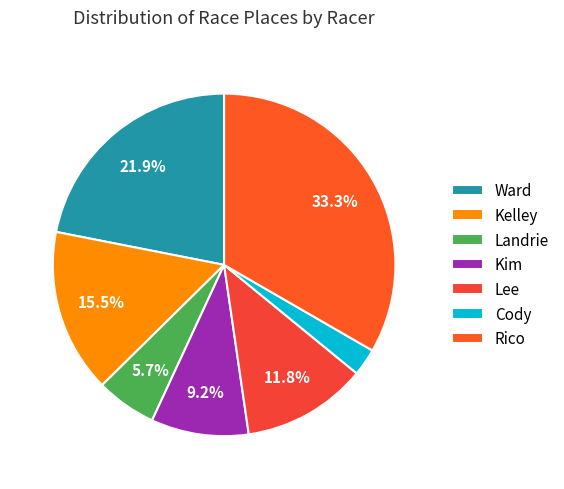

To the nearest percent, what percentage of the pie is Kim?

9%